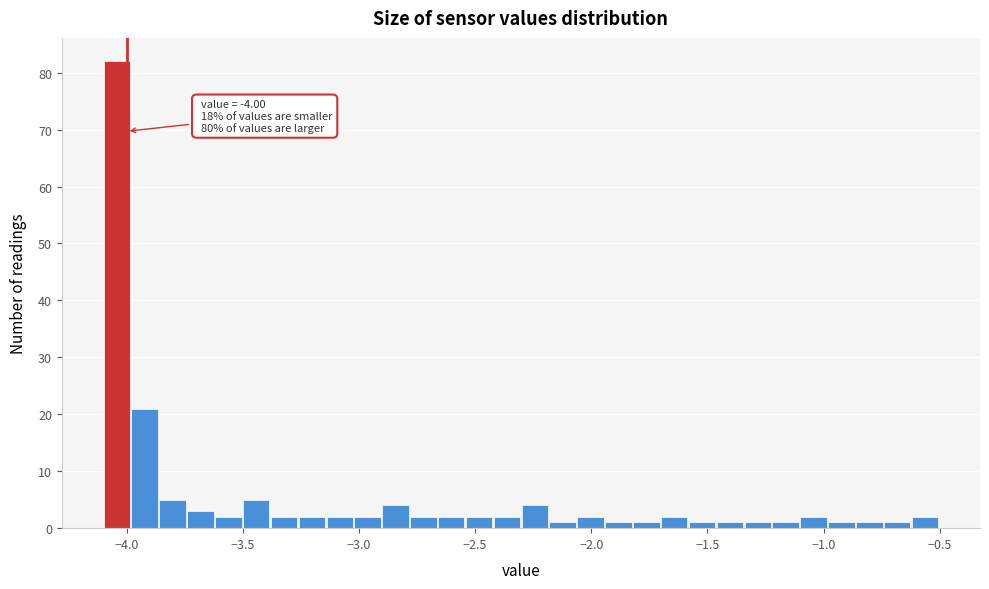

Read against the x-axis, roughly where is the centre of the tallest bar?

-4.05